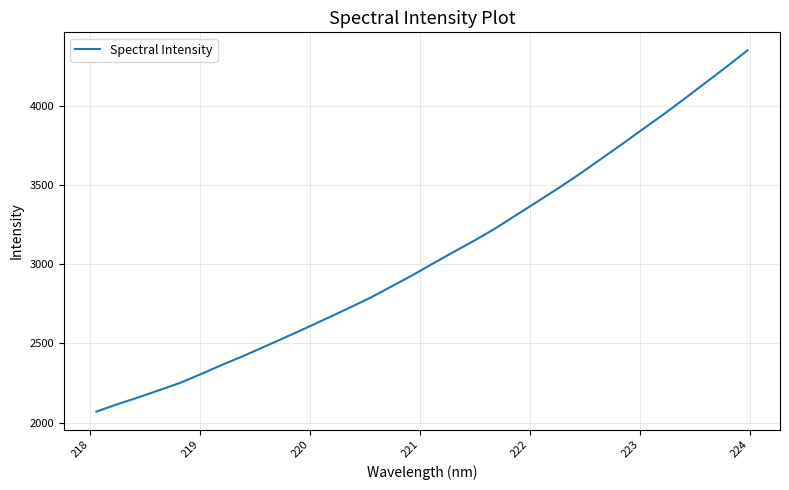

Does the chart display data point markers on the line(s)?

No